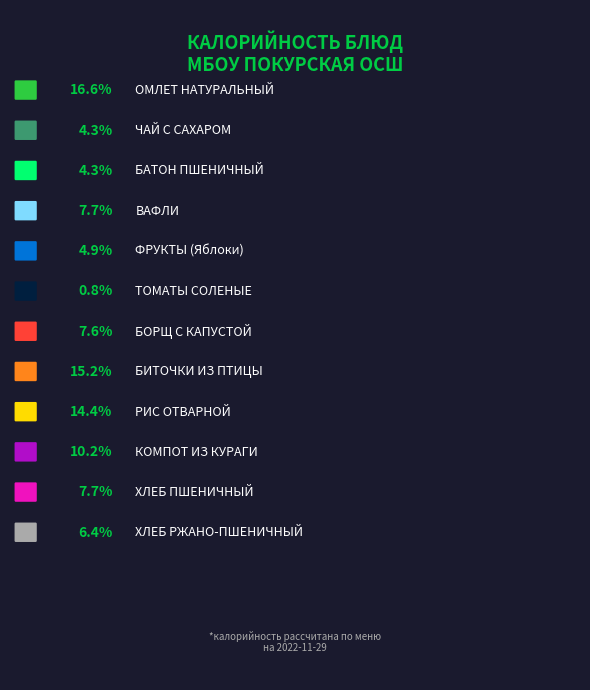

To the nearest percent, what is the difference between the largest and smallest slice percentages?

16%